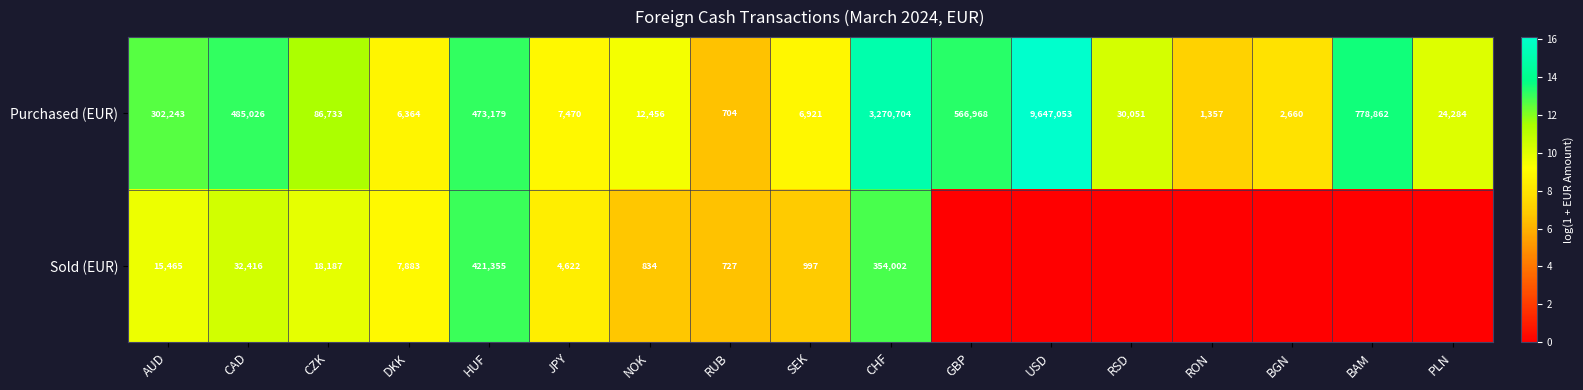

True or false: Purchased (EUR) has a value of 566968 at GBP.

True